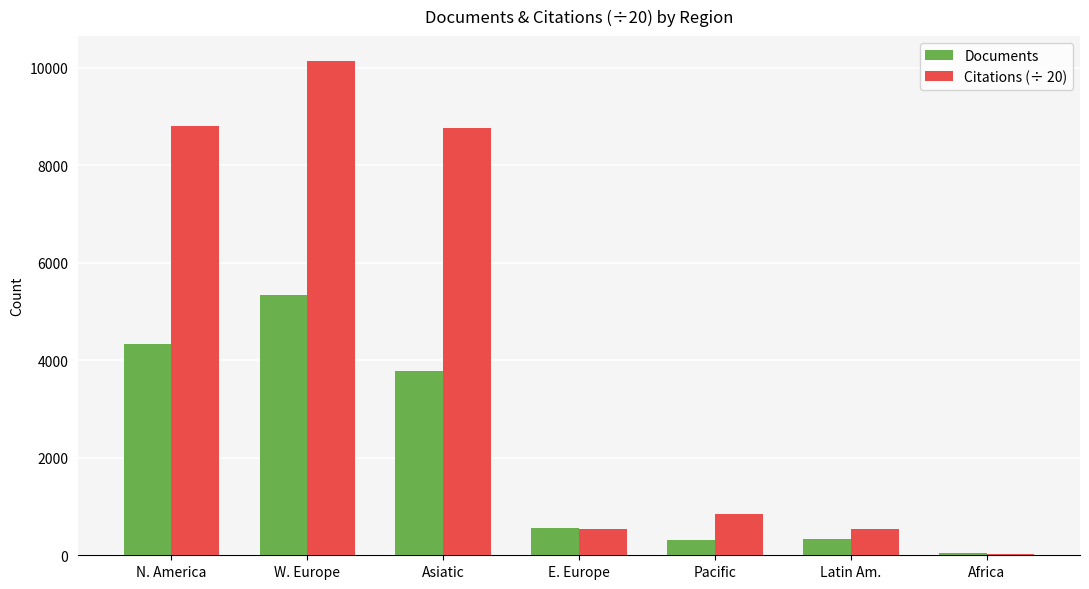

At which category is the sum across all series the highest?

W. Europe